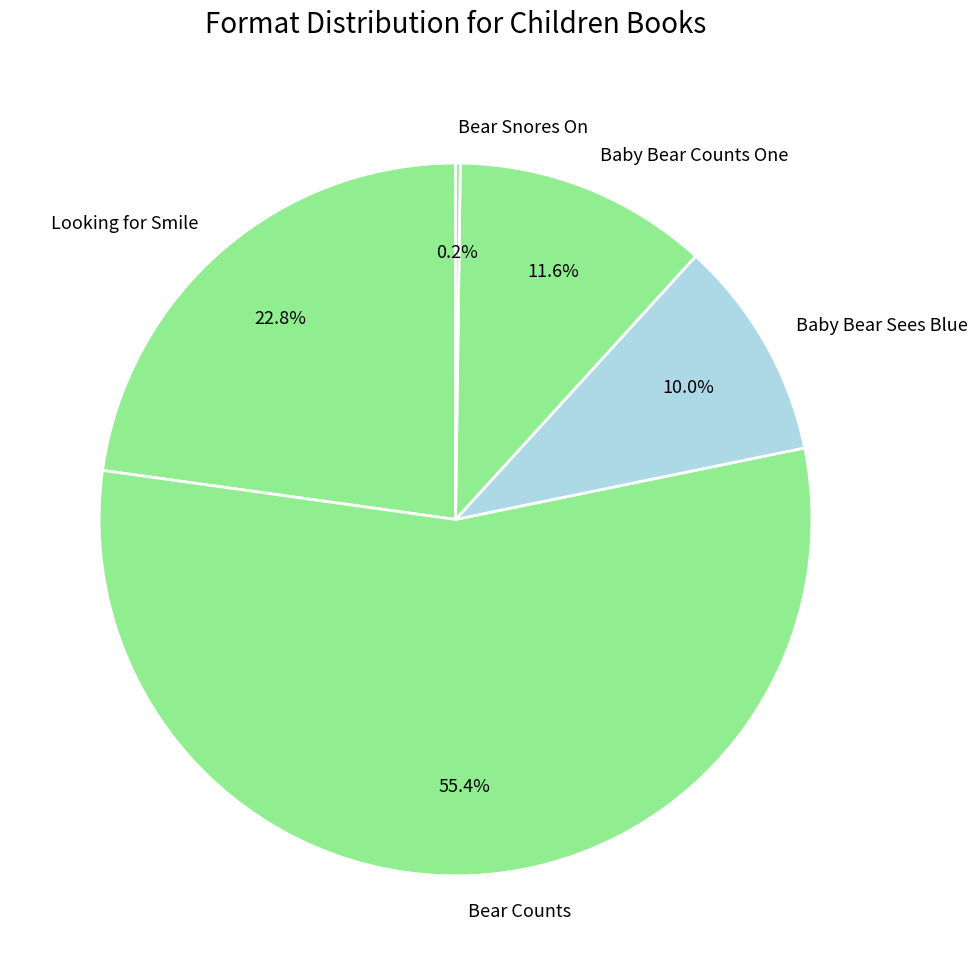

Which slice is the largest?

Bear Counts